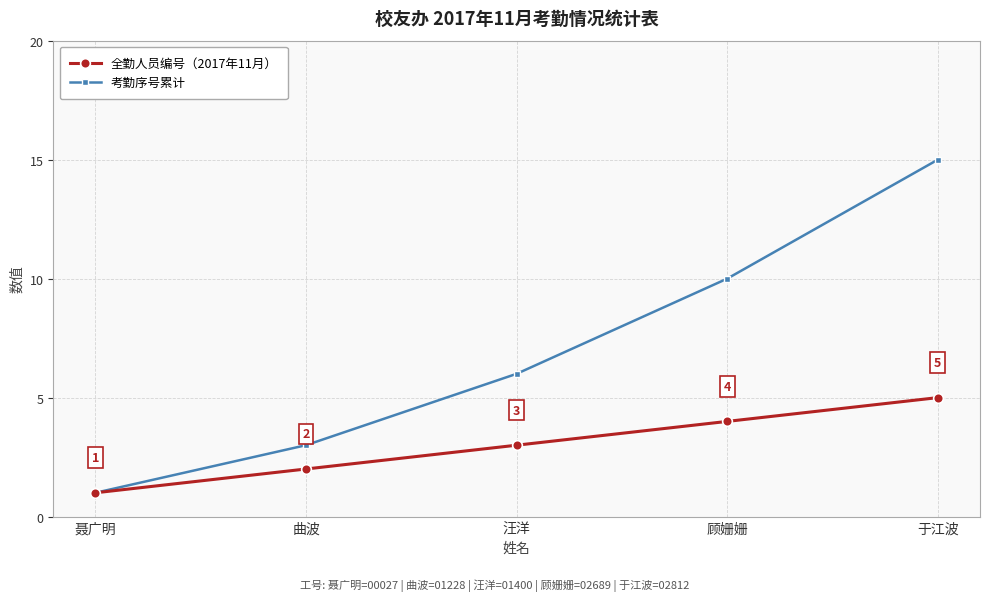

Is it true that 考勤序号累计 equals 7 at 顾姗姗?

False